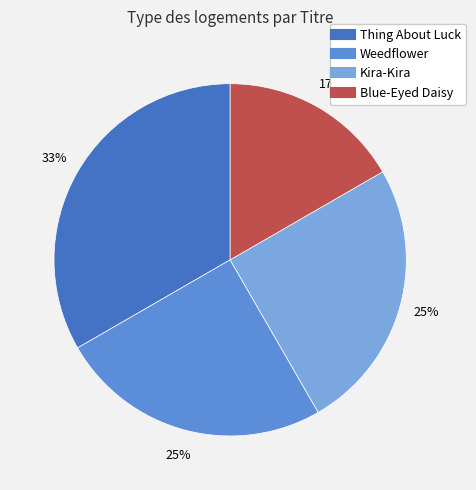

Combined, do Weedflower and Blue-Eyed Daisy account for over 50%?

No